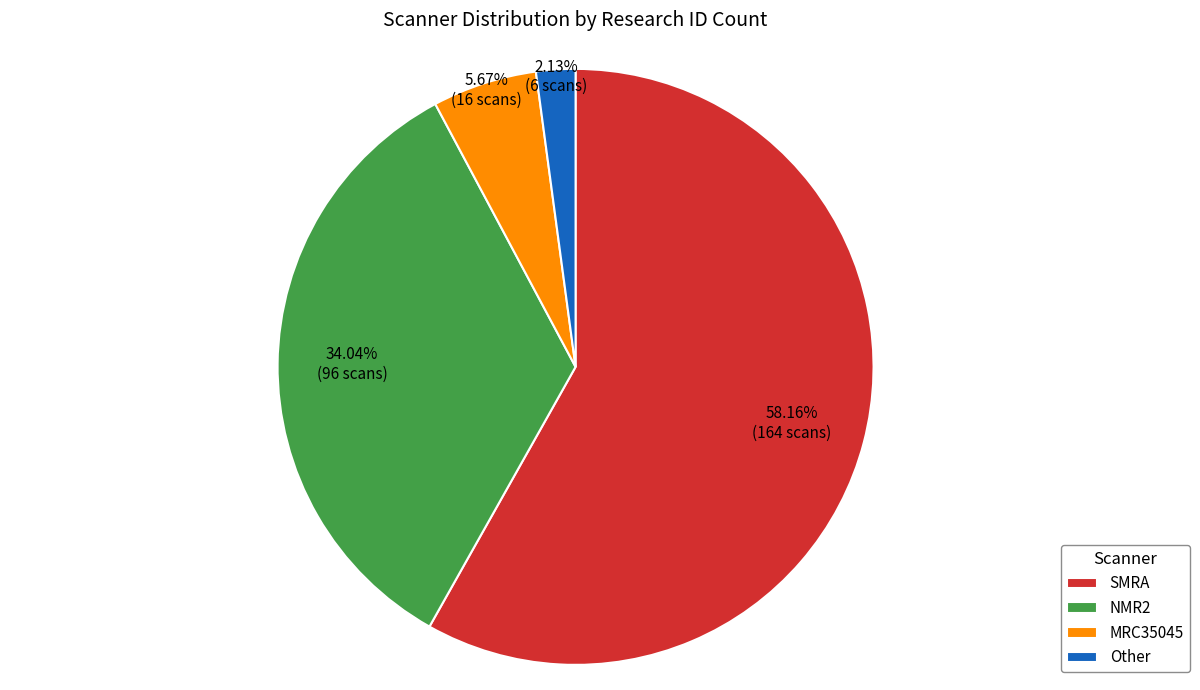

To the nearest percent, what is the difference between the largest and smallest slice percentages?

56%